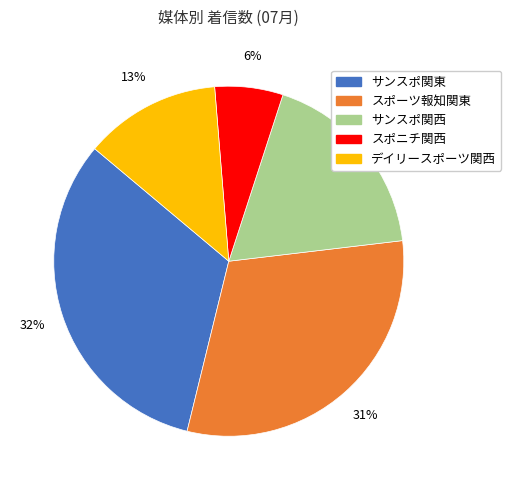

Between デイリースポーツ関西 and サンスポ関西, which is larger?

サンスポ関西